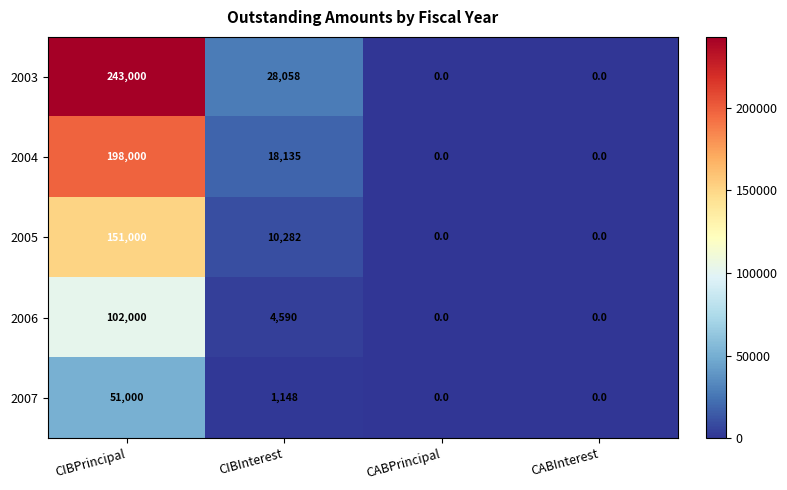

What is the highest value of the 2004 series?

198000